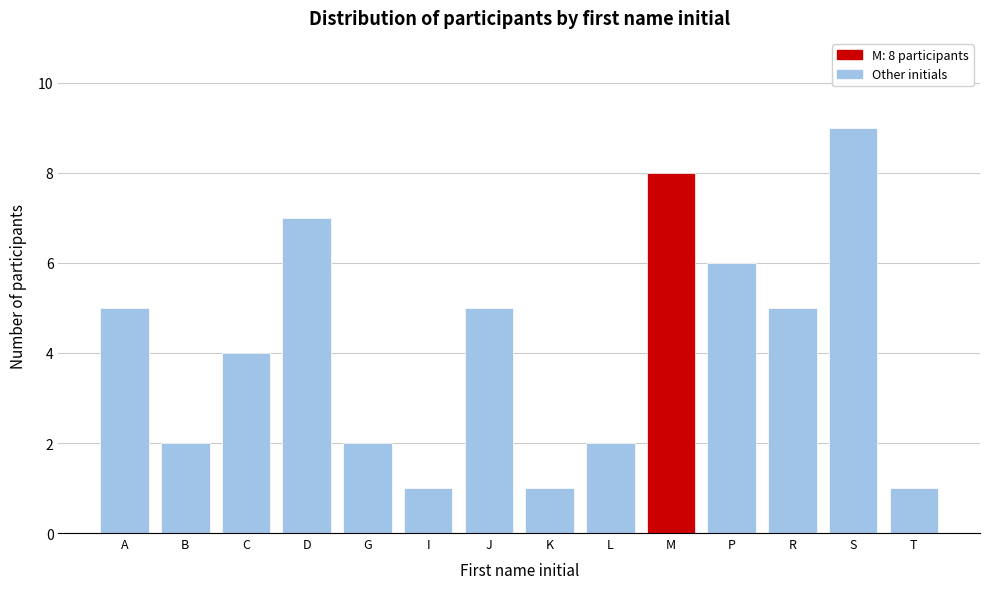

Reading left to right, transcribe all the data shown in this chart.

A=5	B=2	C=4	D=7	G=2	I=1	J=5	K=1	L=2	M=8	P=6	R=5	S=9	T=1